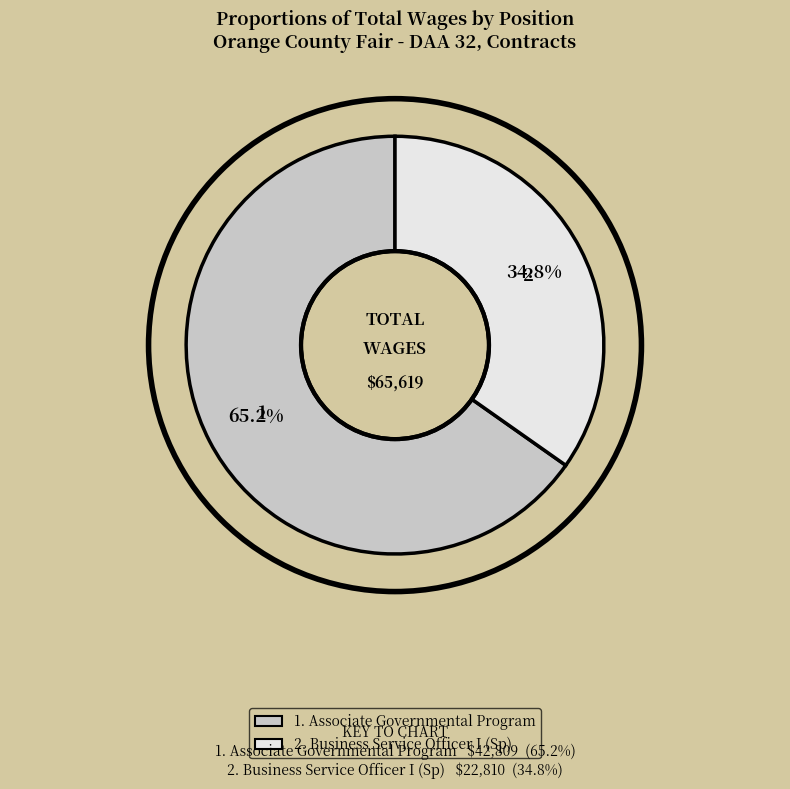

Does any single category account for the majority?

Yes